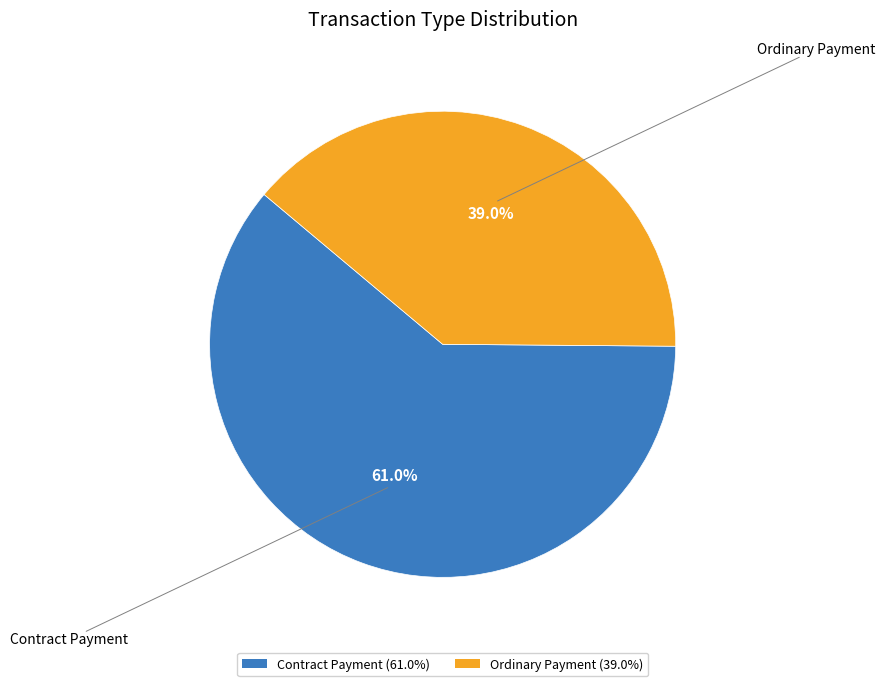

To the nearest percent, what percentage of the pie is Contract Payment?

61%